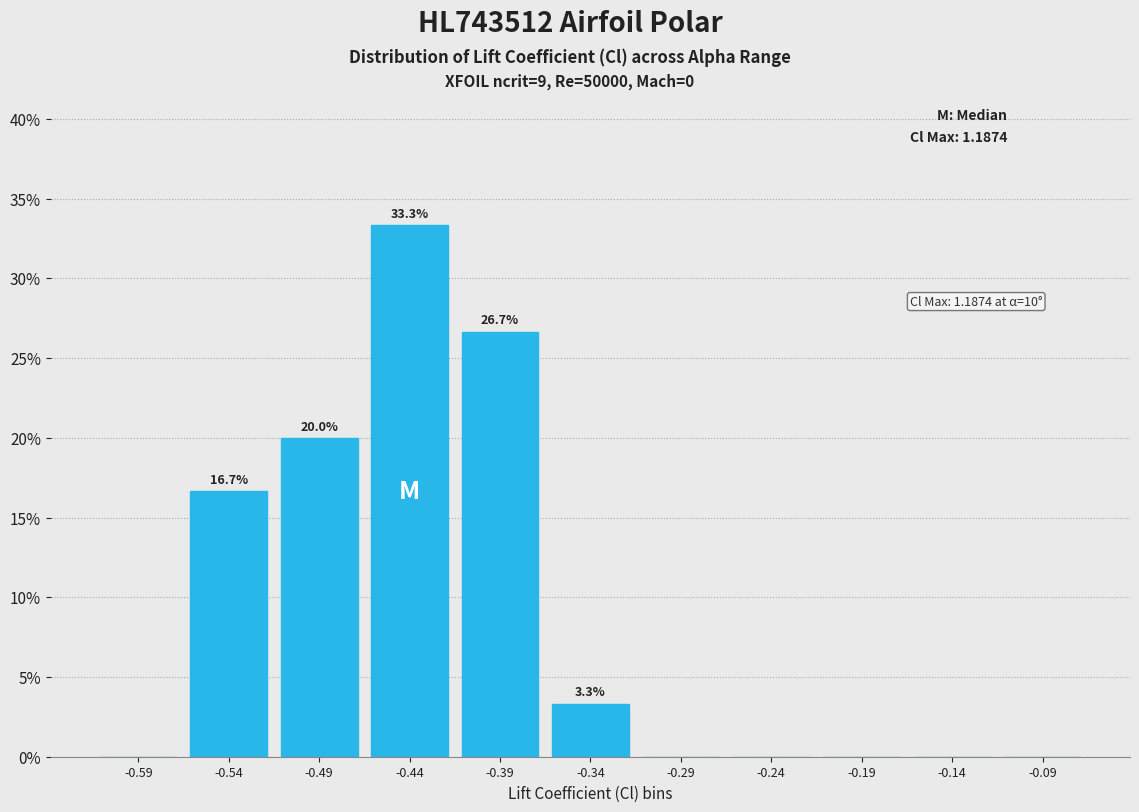

Reading right to left, list all the values displayed in this chart.

-0.09=0.0	-0.14=0.0	-0.19=0.0	-0.24=0.0	-0.29=0.0	-0.34=3.3	-0.39=26.7	-0.44=33.3	-0.49=20.0	-0.54=16.7	-0.59=0.0